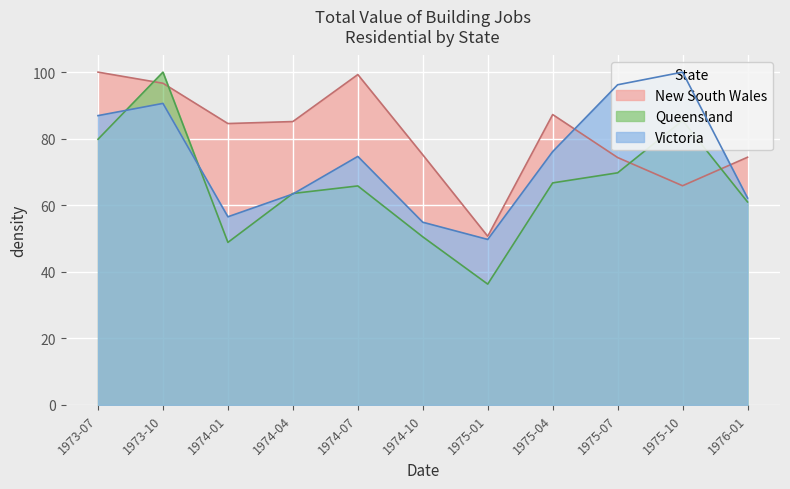

Which series ends up on top after the final intersection of New South Wales and Victoria?

New South Wales